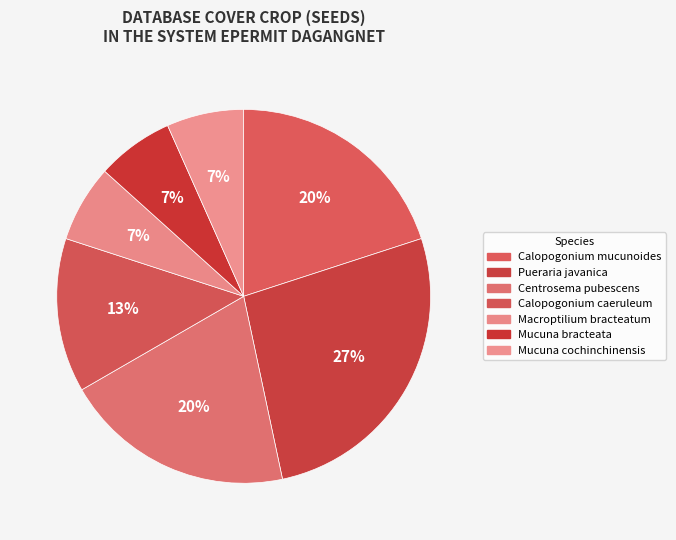

What percentage is the Pueraria javanica slice, to the nearest percent?

27%